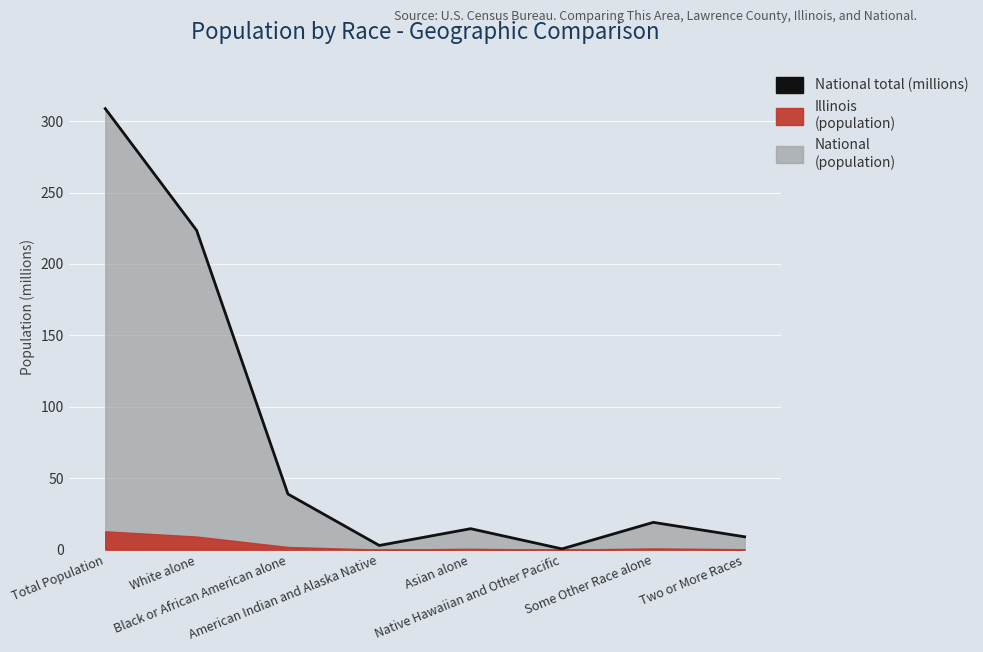

Reading left to right, transcribe all the data shown in this chart.

Total Population=308.7	White alone=223.6	Black or African American alone=38.9	American Indian and Alaska Native=2.9	Asian alone=14.7	Native Hawaiian and Other Pacific=0.5	Some Other Race alone=19.1	Two or More Races=9.0